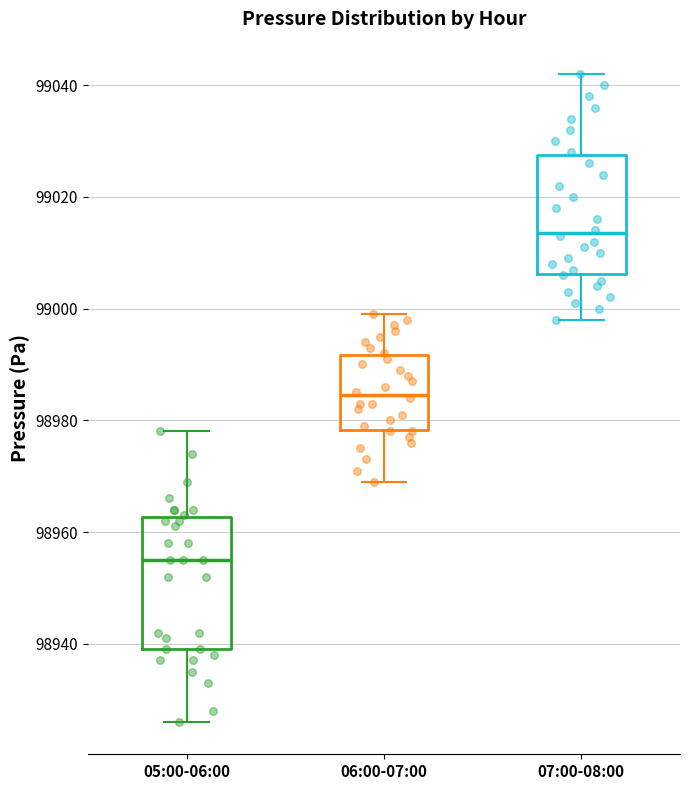

Reading left to right, read every box against the y-axis: the position of its median line, the range the box covers, and the ends of its whiskers. The values are not printed on the chart, so give them approximately, as read against the axis.

05:00-06:00: median 98956, box 98940 to 98962, whiskers 98926 to 98978
06:00-07:00: median 98984, box 98978 to 98992, whiskers 98970 to 99000
07:00-08:00: median 99014, box 99006 to 99028, whiskers 98998 to 99042